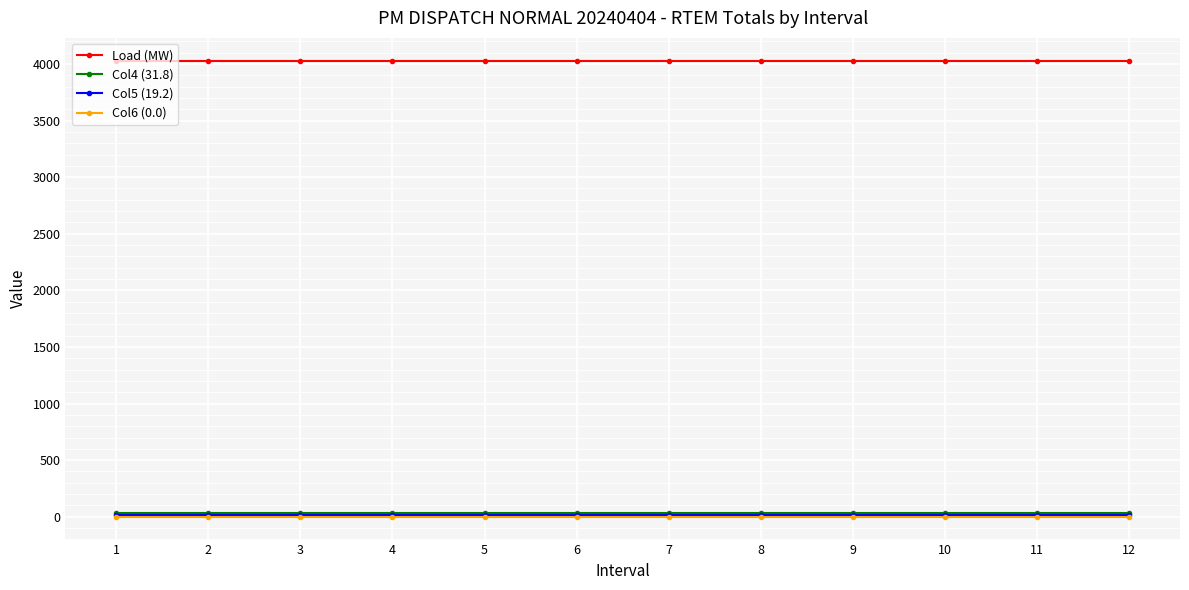

True or false: Col4 (31.8) and Col5 (19.2) intersect in this chart.

False